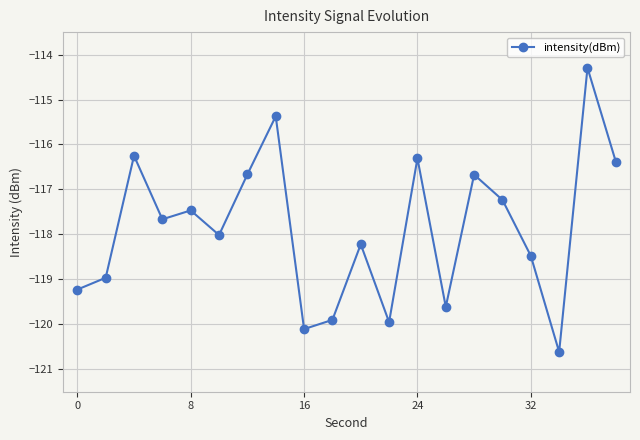

What is the difference between the second highest and minimum values?

5.2